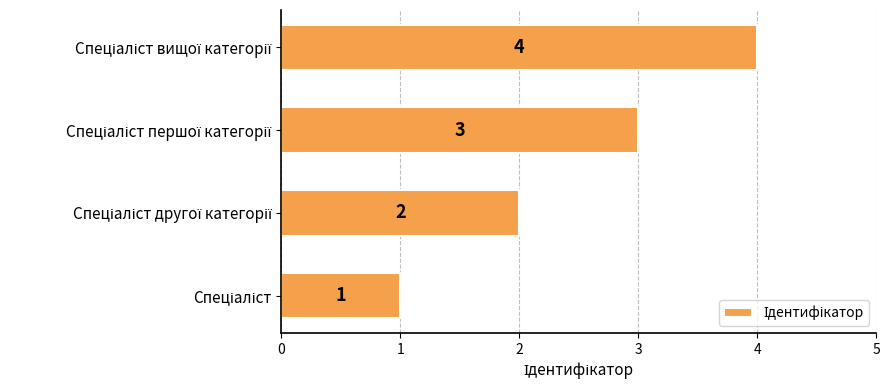

What is the difference between the maximum and minimum values?

3